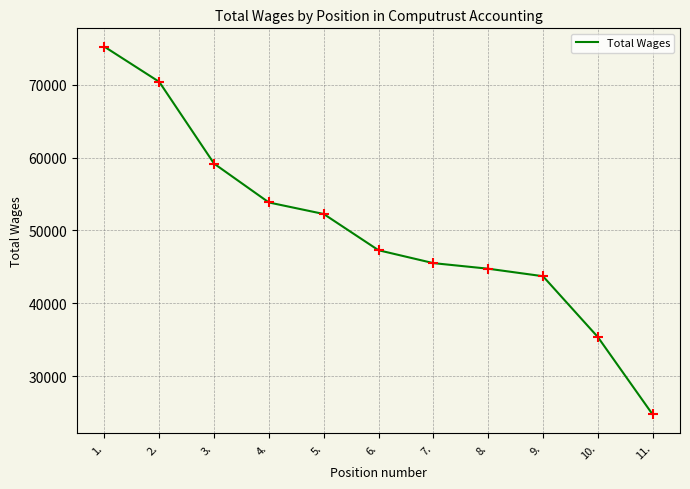

Which has a higher value, 5. or 11.?

5.